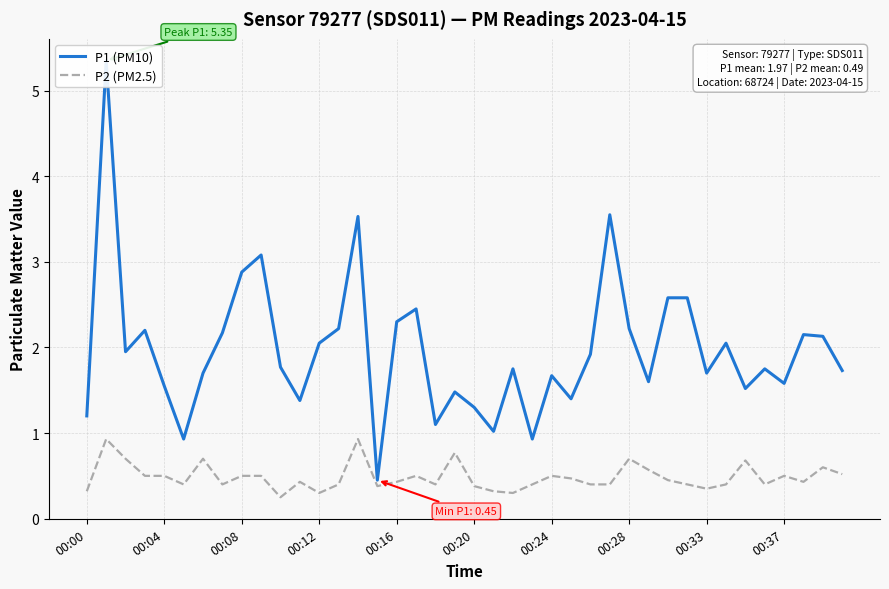

True or false: P2 (PM2.5) and P1 (PM10) cross at least once.

False